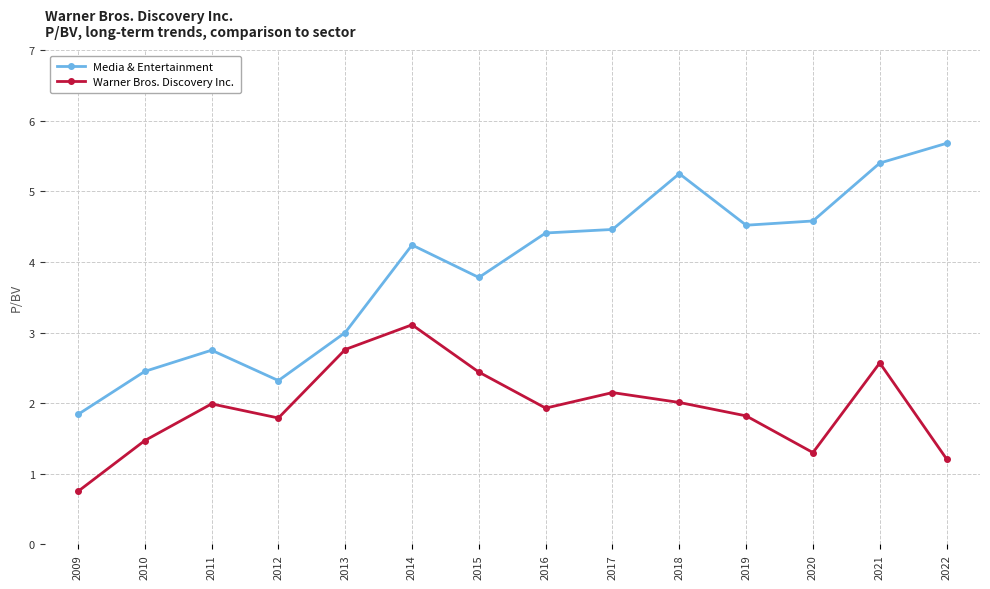

What is the total value across all series at 2020?

5.9